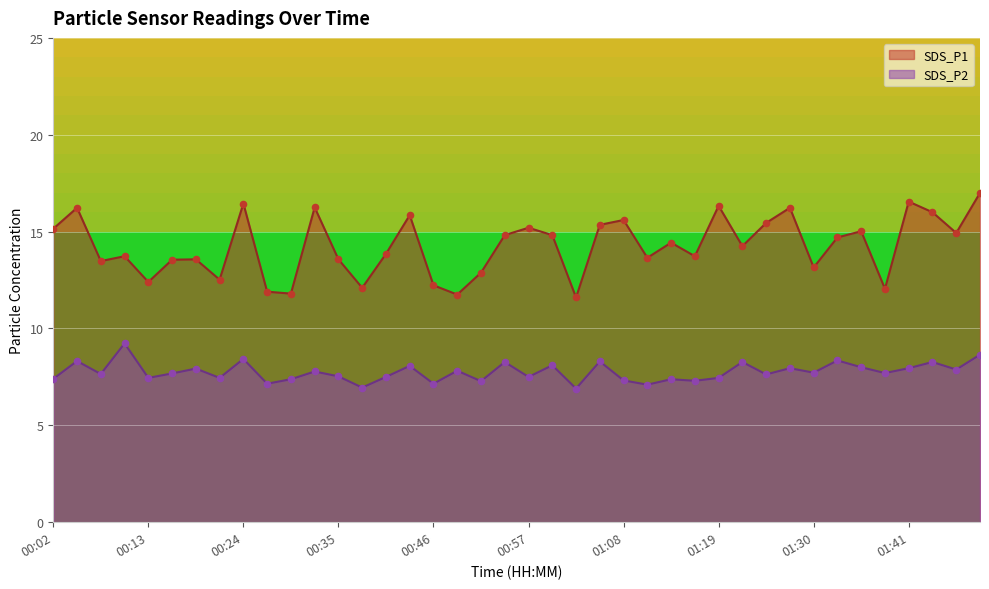

Which series has the largest Y range (max minus min)?

SDS_P1